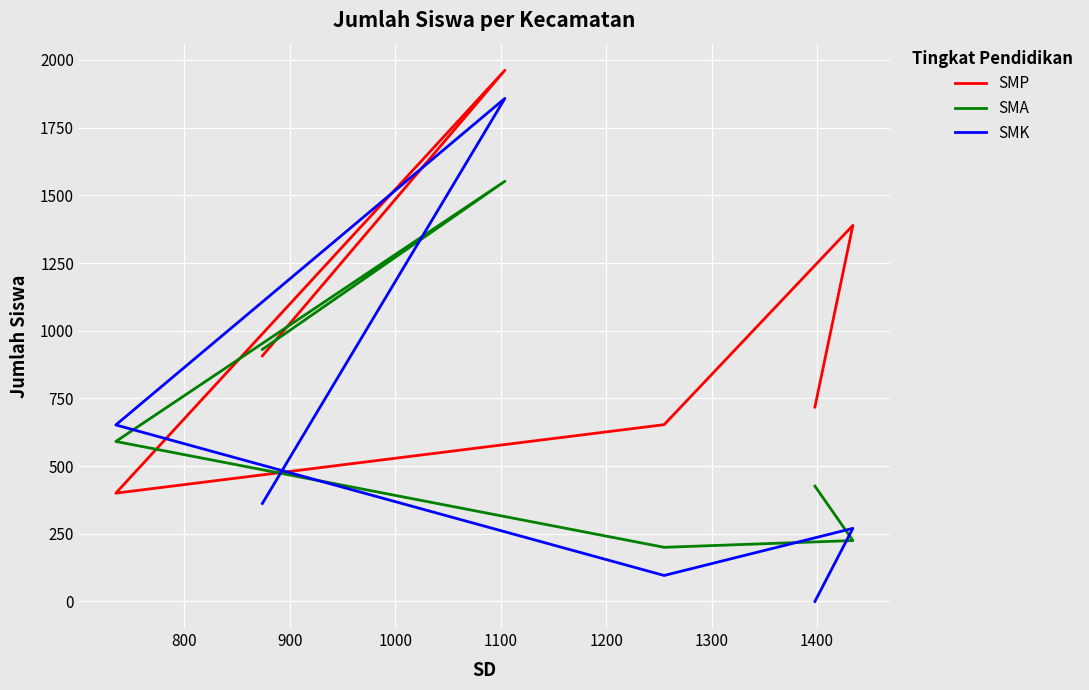

Which series changed the most between 900 and 1100?

SMK